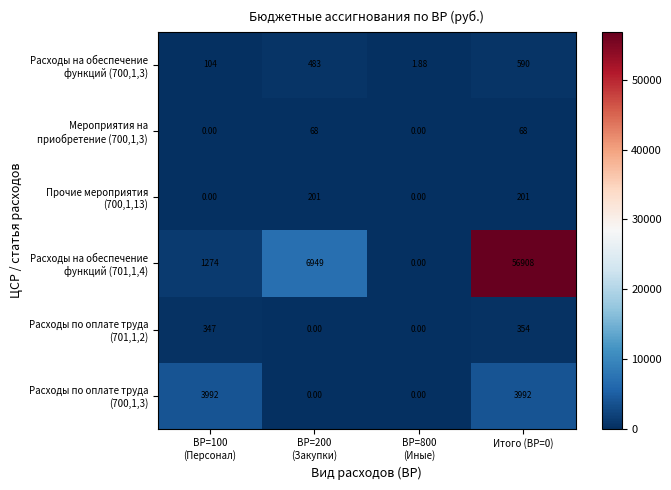

At Итого (ВР=0), list the series in order from smallest to largest.

Мероприятия на приобретение (700,1,3), Прочие мероприятия (700,1,13), Расходы по оплате труда (701,1,2), Расходы на обеспечение функций (700,1,3), Расходы по оплате труда (700,1,3), Расходы на обеспечение функций (701,1,4)